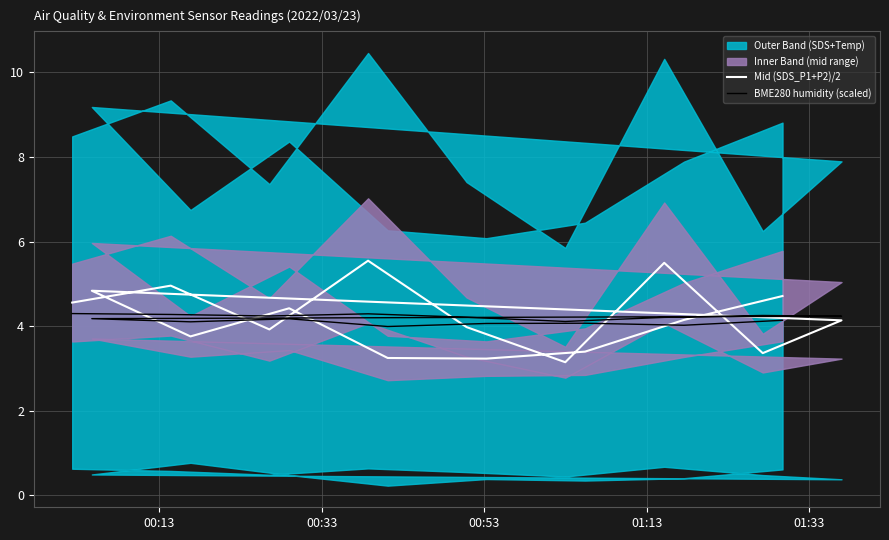

At how many categories does at least one series exceed 4?

16